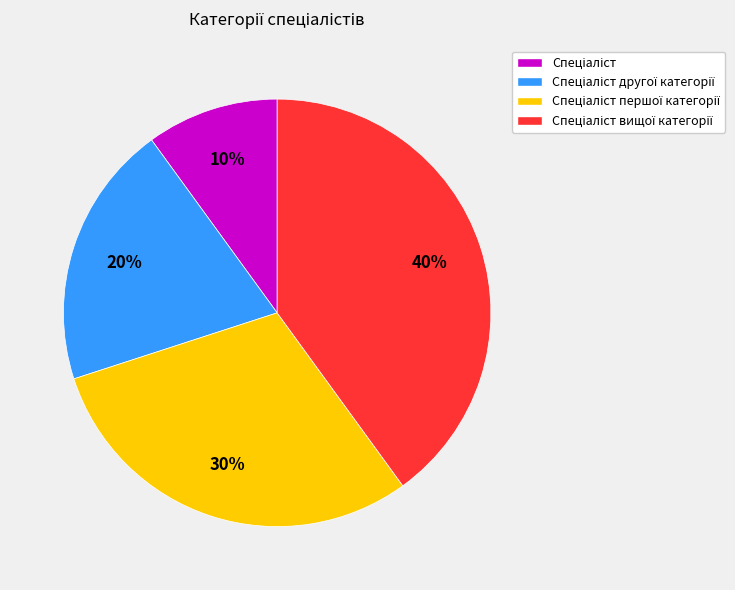

Does any single category account for the majority?

No